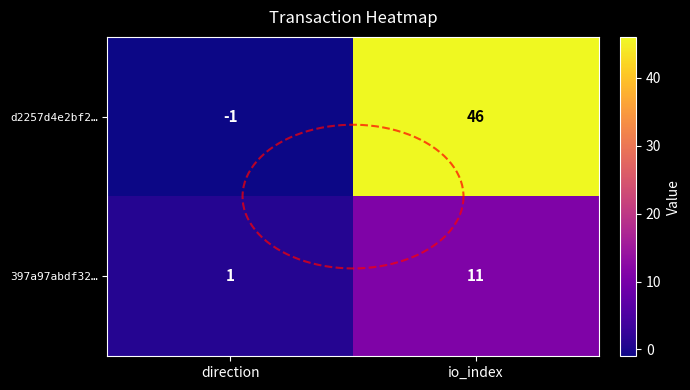

At how many categories does at least one series exceed 25?

1